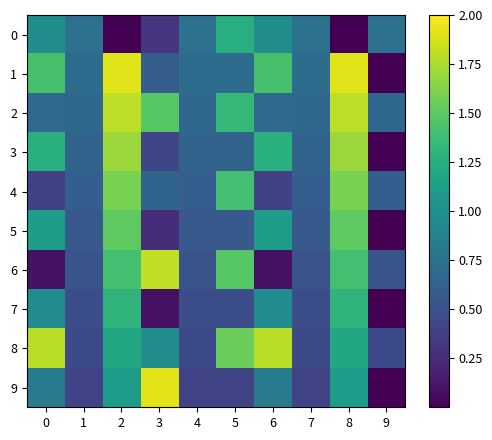

How many series are shown in this chart?

10